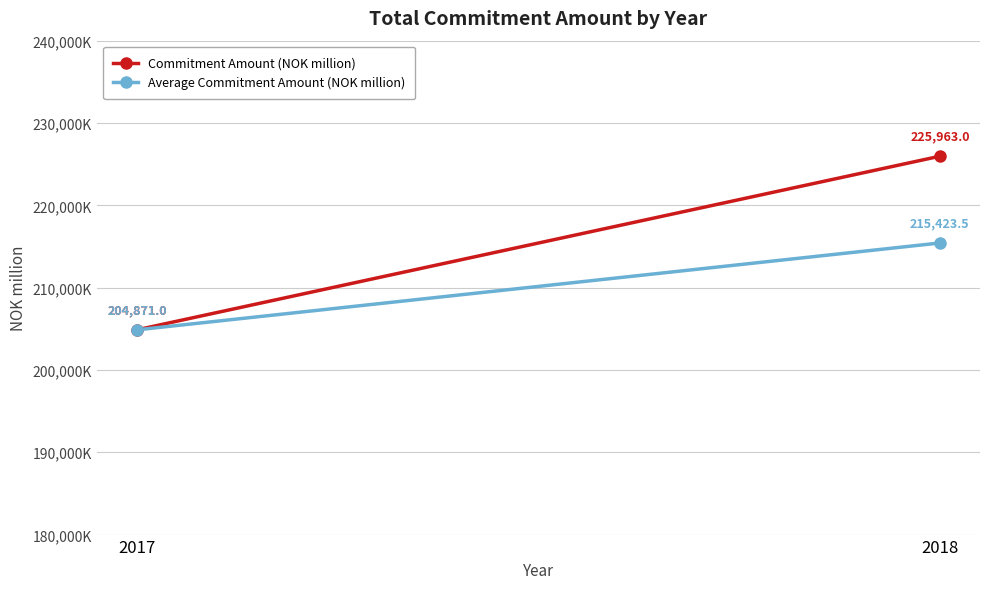

Reading right to left, extract all data points from this chart.

Commitment Amount (NOK million): 2018=225963.0	2017=204871.0
Average Commitment Amount (NOK million): 2018=215423.5	2017=204871.0